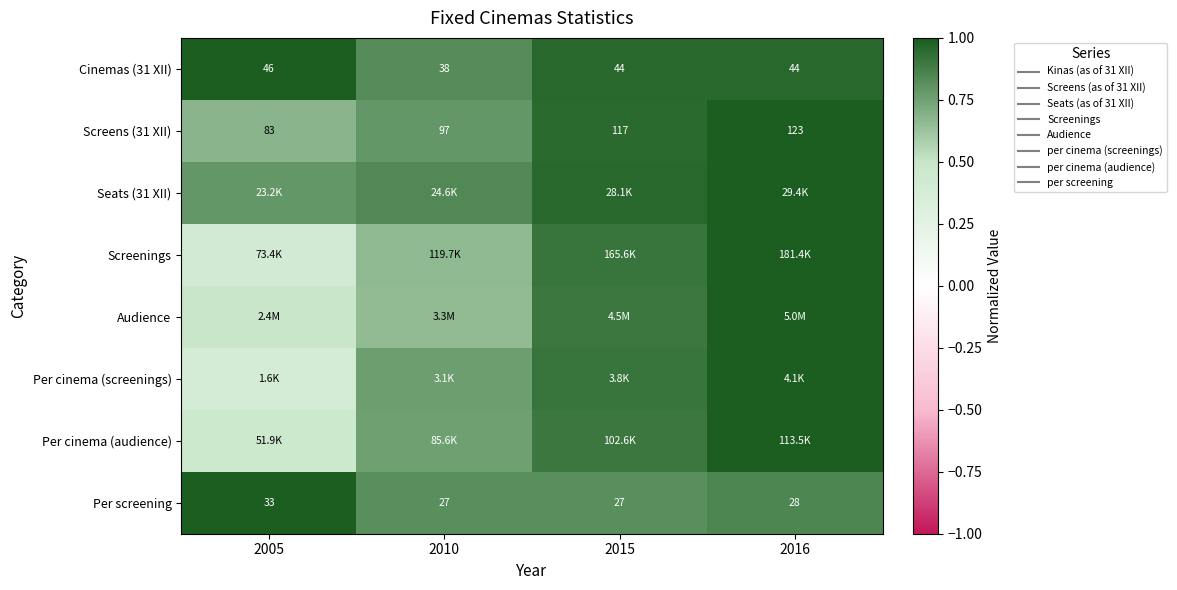

Between 2010 and 2016, which series saw the biggest shift?

Audience